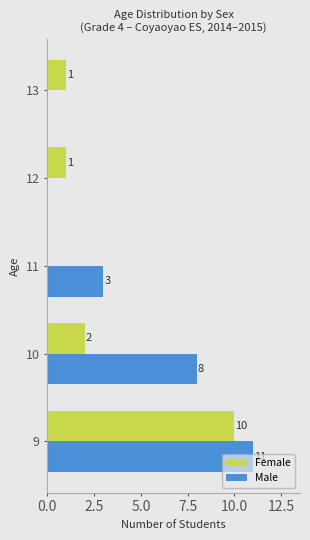

Where is Male nearest to the value 5?

11